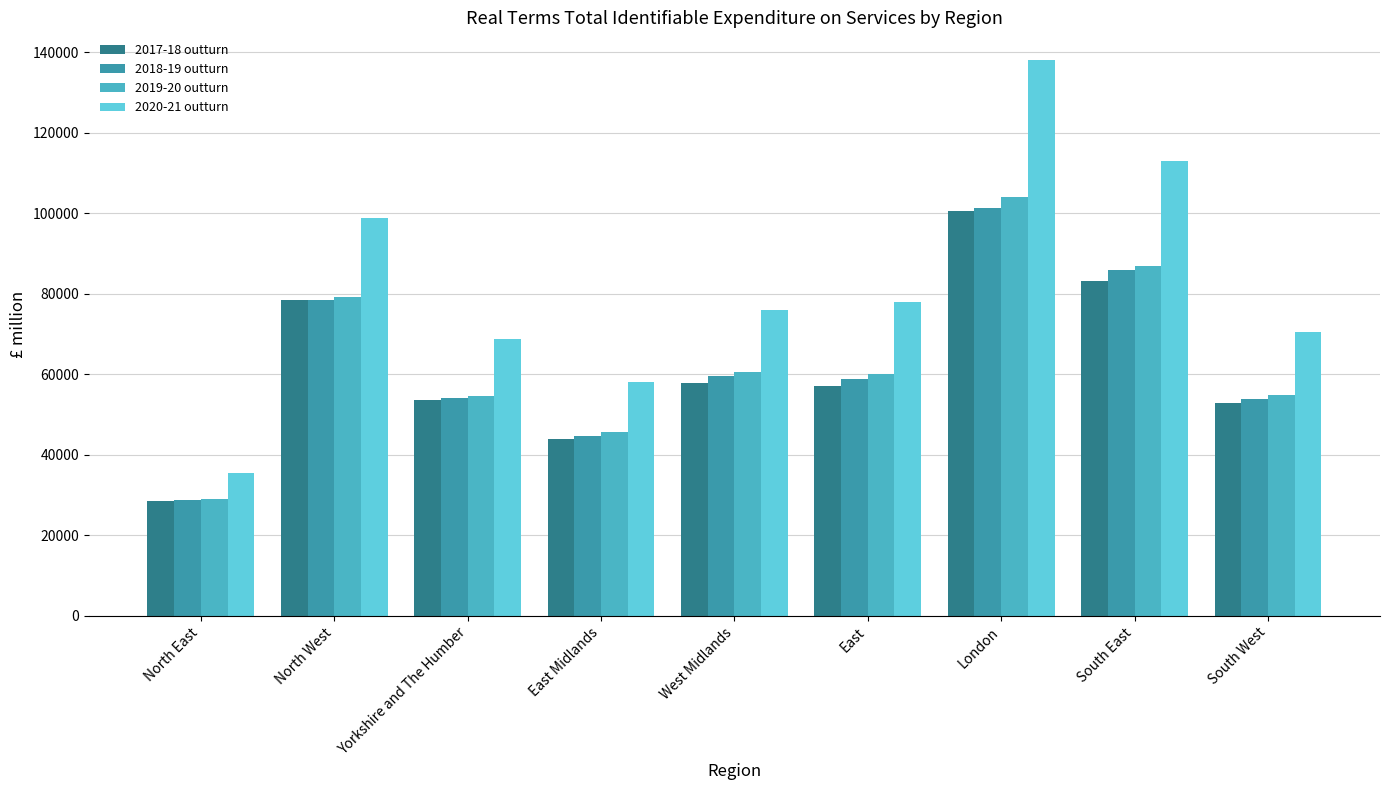

Count the number of categories in the chart.

9